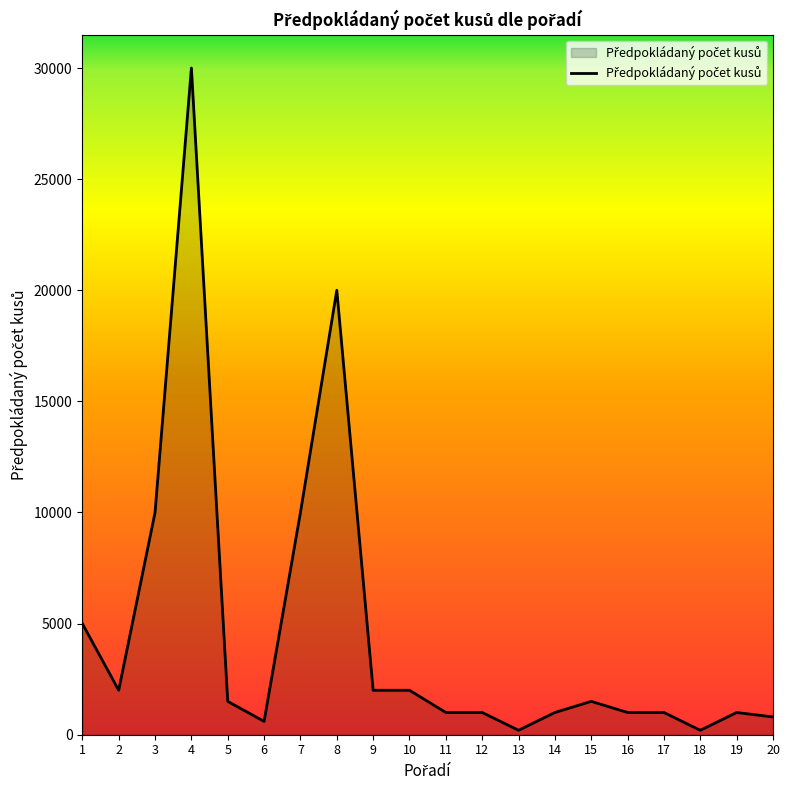

What is the average value?

4590